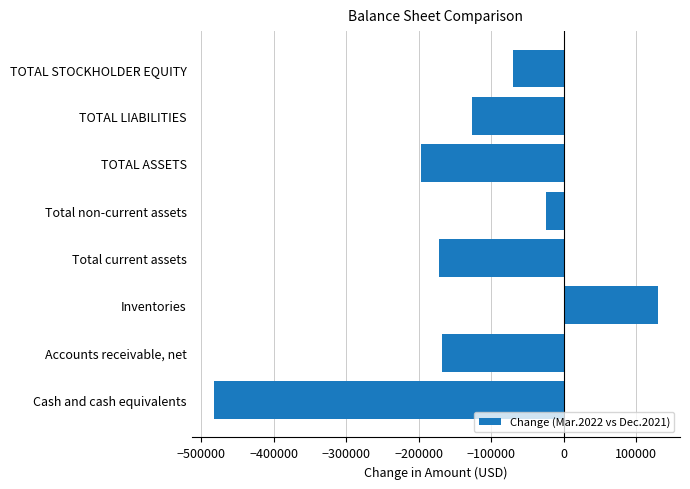

What is the minimum value shown in the chart?

-482232